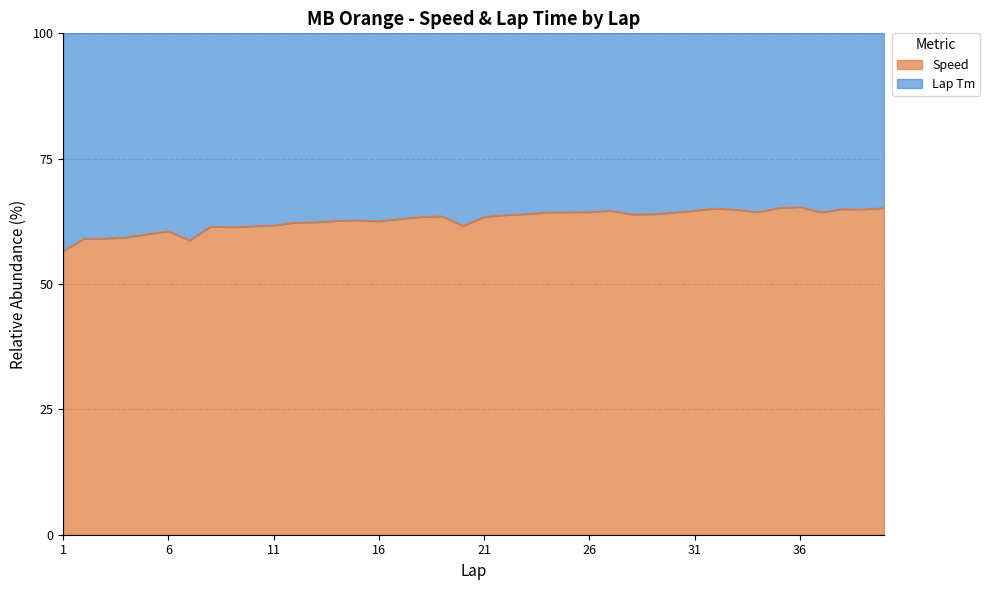

Reading left to right, transcribe all the data shown in this chart.

1=56.6	2=59.1	3=59.1	4=59.3	5=60.0	6=60.5	7=58.7	8=61.5	9=61.3	10=61.5	11=61.7	12=62.3	13=62.3	14=62.6	15=62.7	16=62.5	17=63.0	18=63.4	19=63.5	20=61.6	21=63.4	22=63.8	23=64.0	24=64.3	25=64.3	26=64.4	27=64.6	28=63.9	29=63.9	30=64.3	31=64.6	32=65.1	33=64.8	34=64.4	35=65.2	36=65.4	37=64.3	38=64.9	39=64.9	40=65.2